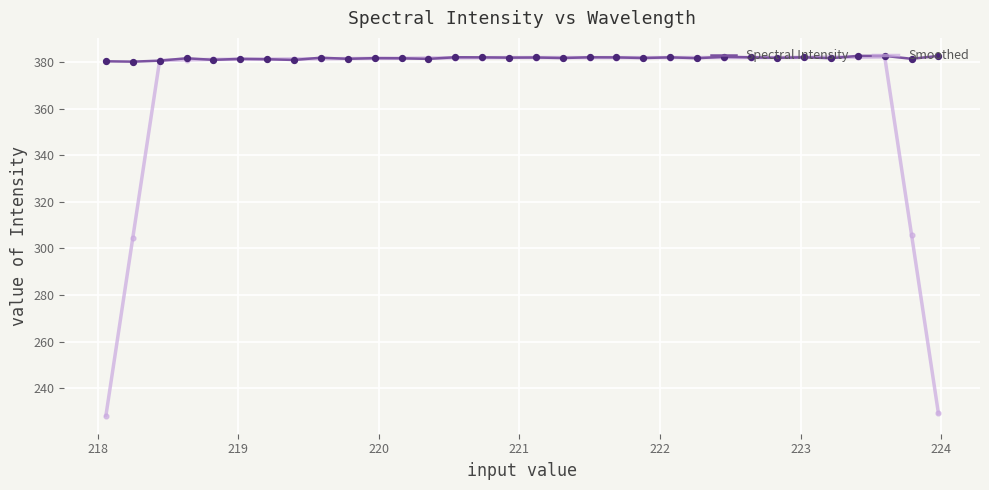

Which series has the widest spread of values?

Smoothed